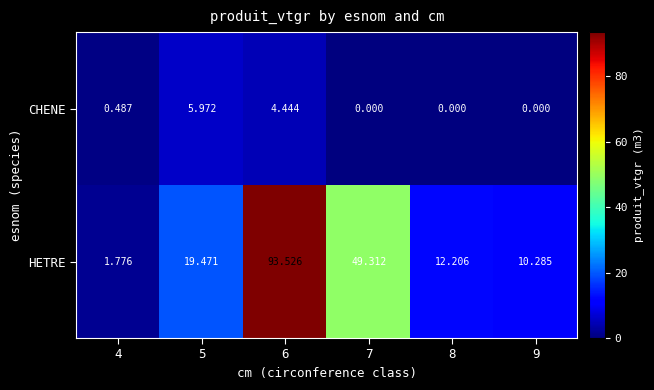

List the series in order of their peak value, highest first.

HETRE, CHENE